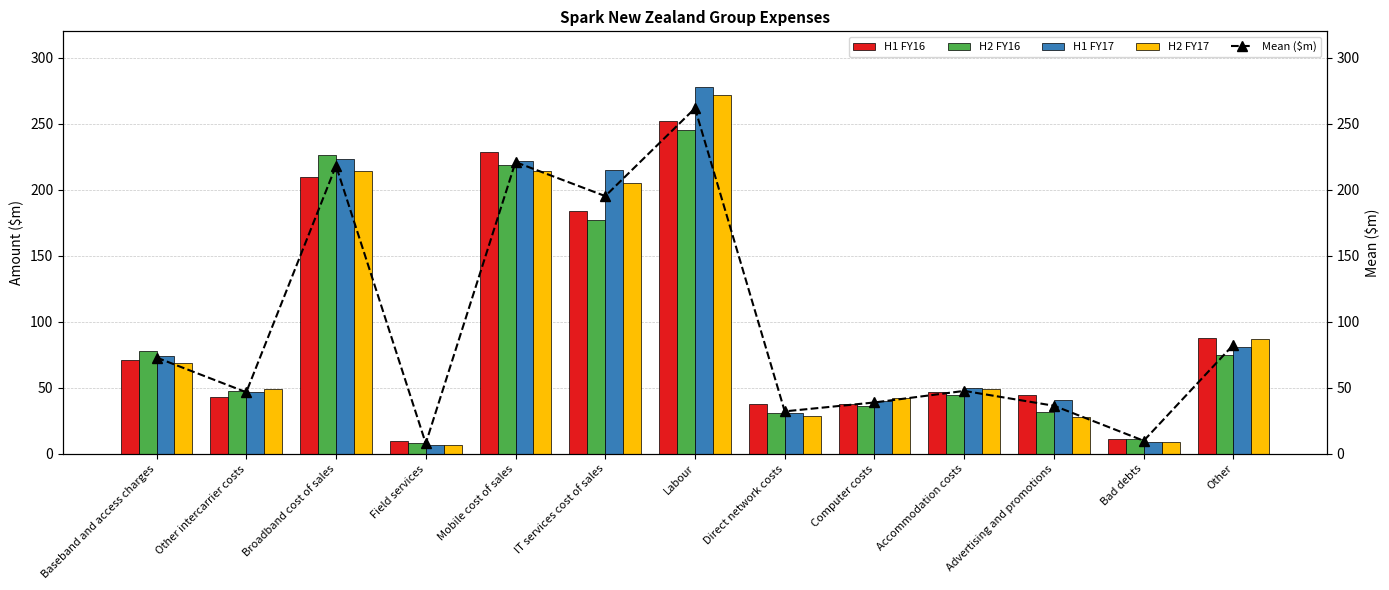

What is the minimum value for H2 FY16?

8